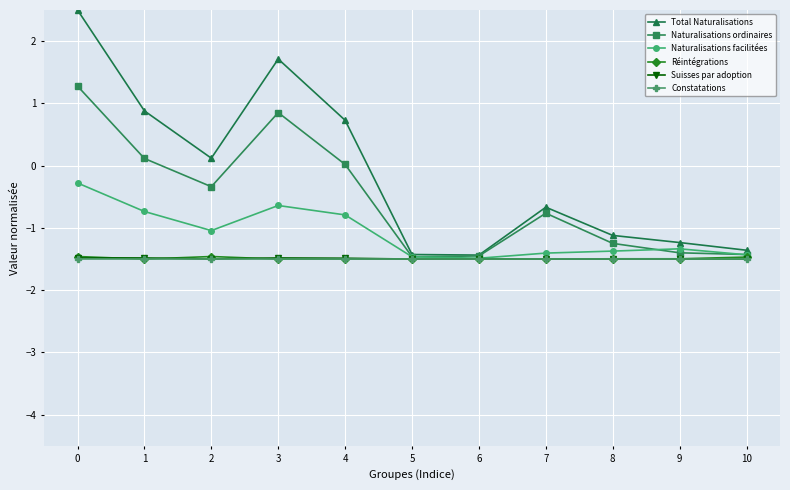

What is the value of the Naturalisations facilitées point at the 7th from the left?

-1.5